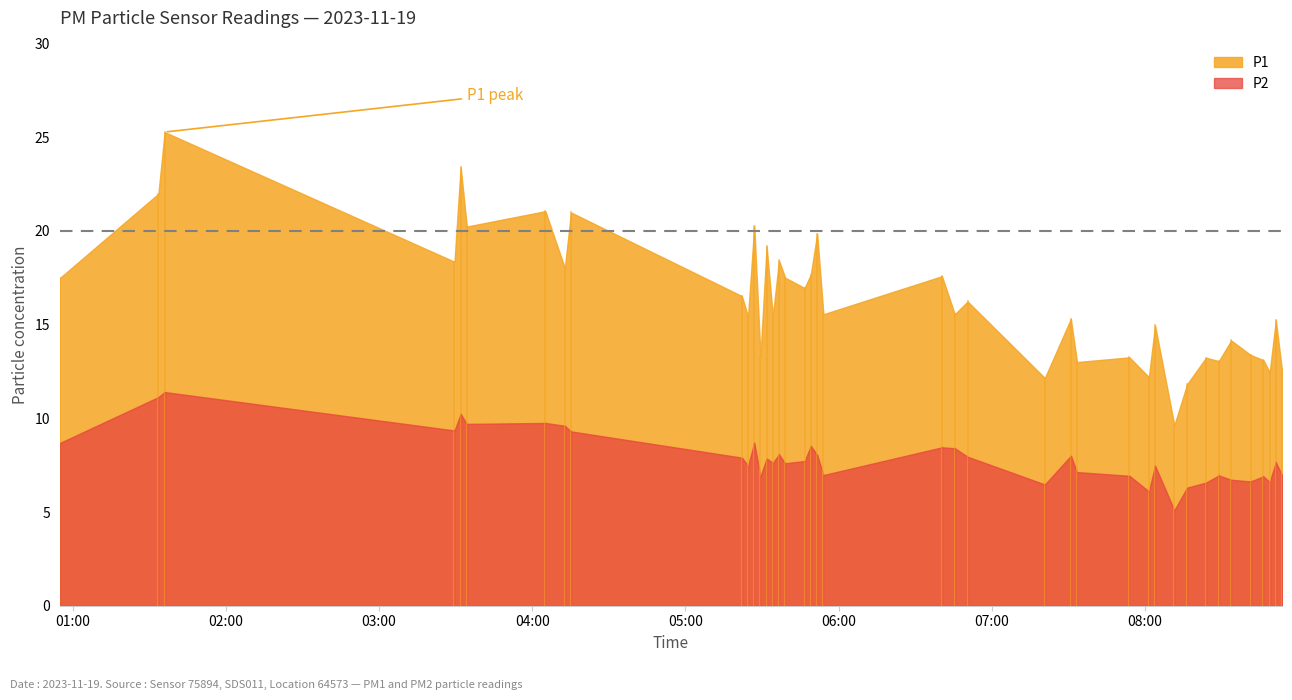

At 38, list the series in order from smallest to largest.

P2, P1